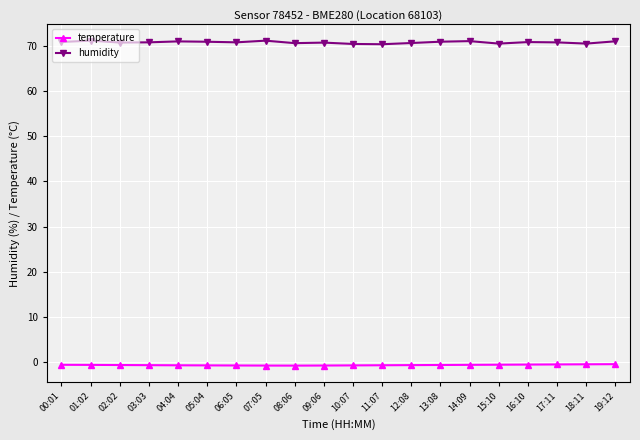

At how many categories does at least one series exceed 58?

20